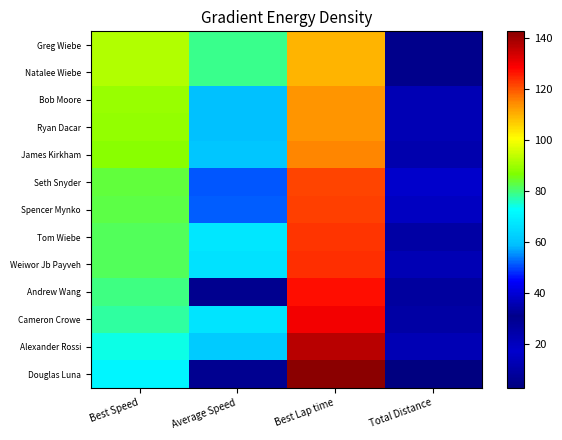

Reading left to right, transcribe all the data shown in this chart.

Greg Wiebe: Best Speed=92.0	Average Speed=78.7	Best Lap time=109.5	Total Distance=30.8
Natalee Wiebe: Best Speed=92.0	Average Speed=78.7	Best Lap time=109.5	Total Distance=30.8
Bob Moore: Best Speed=89.2	Average Speed=59.5	Best Lap time=113.1	Total Distance=22.4
Ryan Dacar: Best Speed=88.9	Average Speed=59.5	Best Lap time=113.4	Total Distance=22.4
James Kirkham: Best Speed=87.7	Average Speed=60.5	Best Lap time=115.0	Total Distance=11.2
Seth Snyder: Best Speed=83.1	Average Speed=50.9	Best Lap time=121.3	Total Distance=16.8
Spencer Mynko: Best Speed=82.6	Average Speed=51.8	Best Lap time=122.1	Total Distance=19.6
Tom Wiebe: Best Speed=81.9	Average Speed=67.6	Best Lap time=123.1	Total Distance=25.2
Weiwor Jb Payveh: Best Speed=81.4	Average Speed=66.6	Best Lap time=123.8	Total Distance=22.4
Andrew Wang: Best Speed=79.2	Average Speed=31.2	Best Lap time=127.2	Total Distance=8.4
Cameron Crowe: Best Speed=77.7	Average Speed=66.9	Best Lap time=129.8	Total Distance=25.2
Alexander Rossi: Best Speed=73.9	Average Speed=61.4	Best Lap time=136.5	Total Distance=22.4
Douglas Luna: Best Speed=70.8	Average Speed=29.6	Best Lap time=142.5	Total Distance=2.8